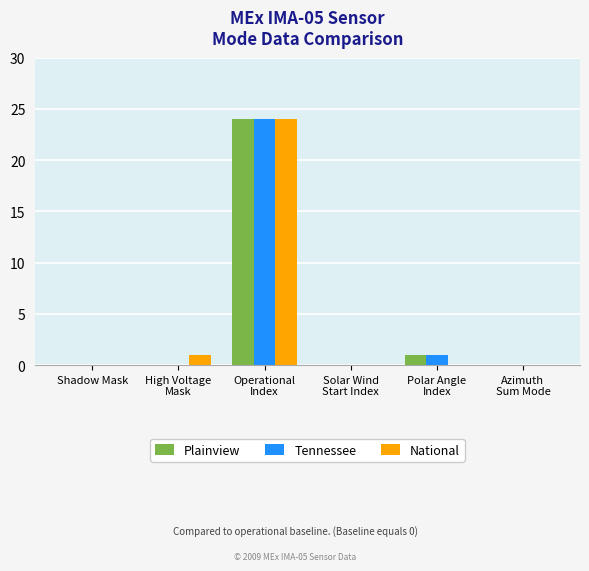

What are all the series names shown in the legend?

Plainview, Tennessee, National